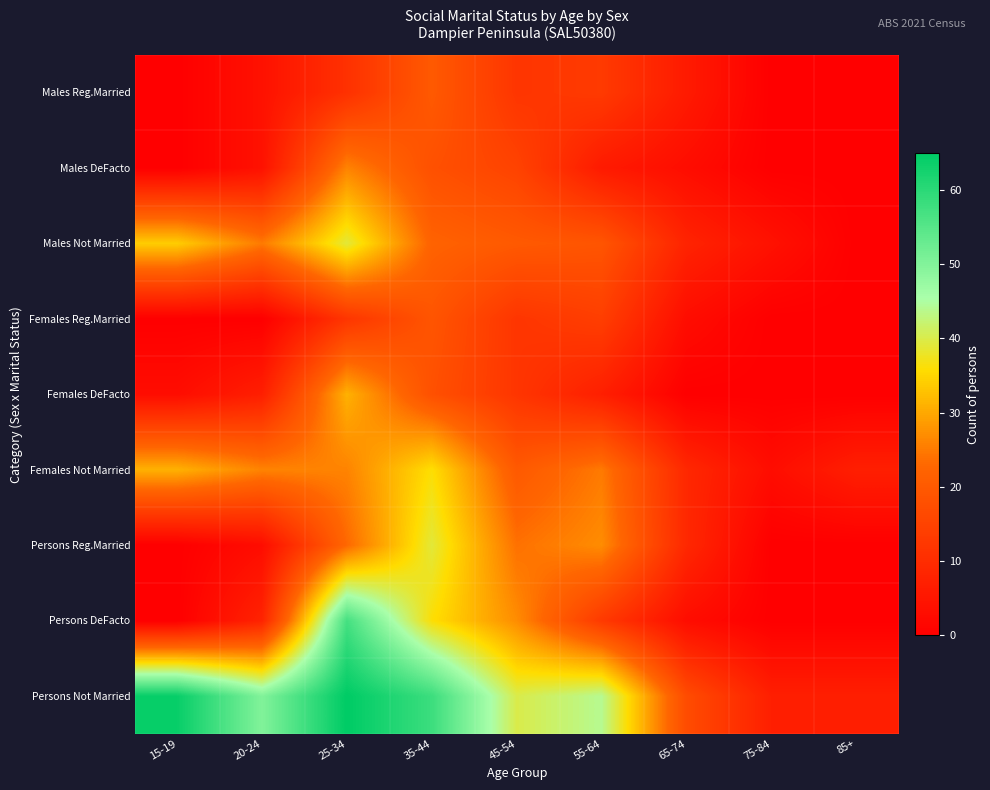

Which series has the largest range (max minus min)?

Persons Not Married